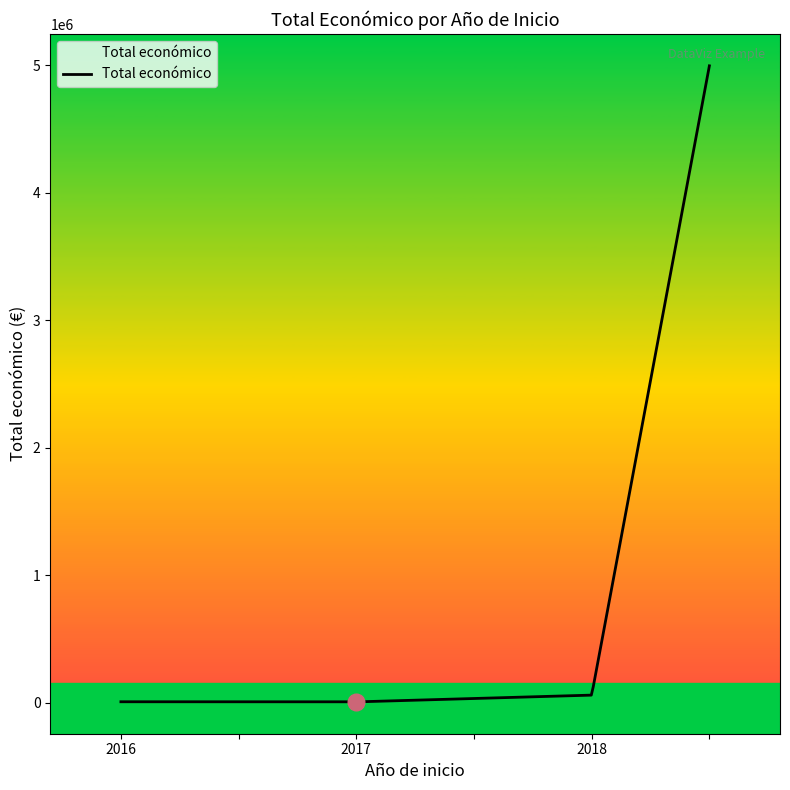

What value does the data have at 2016?

6000